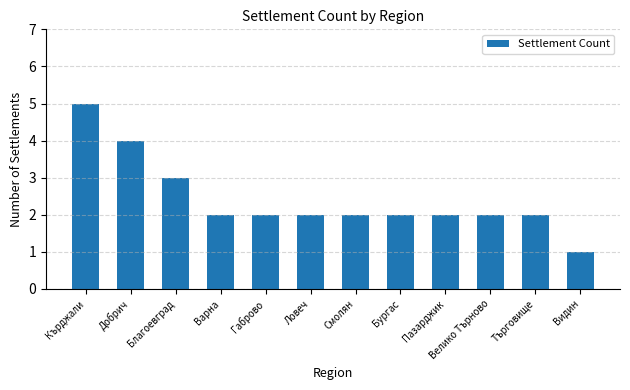

What is the label of the 6th bar from the left?

Ловеч